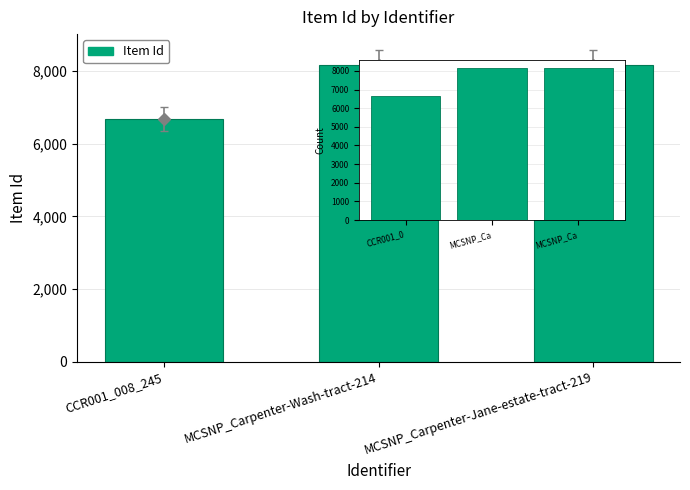

Between MCSNP_Carpenter-Wash-tract-214 and MCSNP_Carpenter-Jane-estate-tract-219, which is larger?

MCSNP_Carpenter-Jane-estate-tract-219